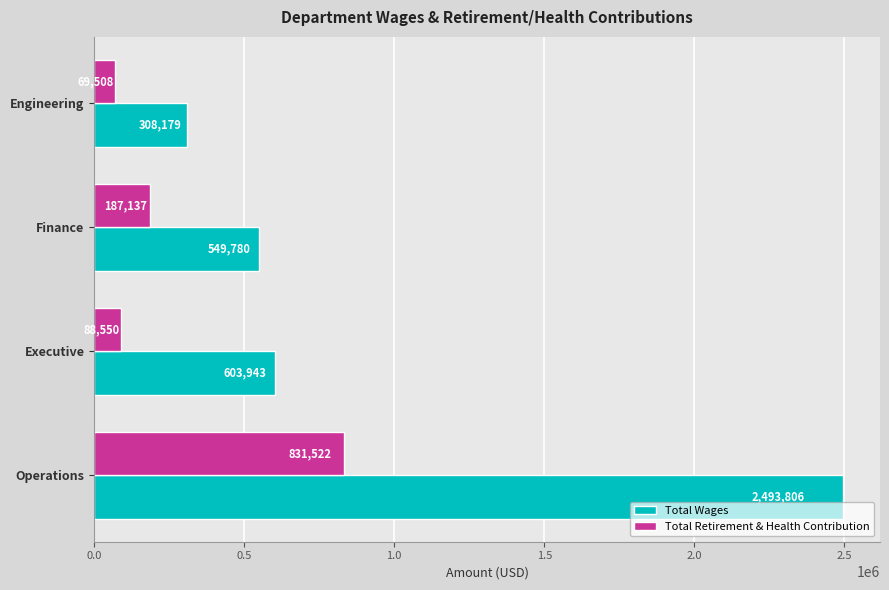

Where is Total Retirement & Health Contribution nearest to the value 450515?

Finance